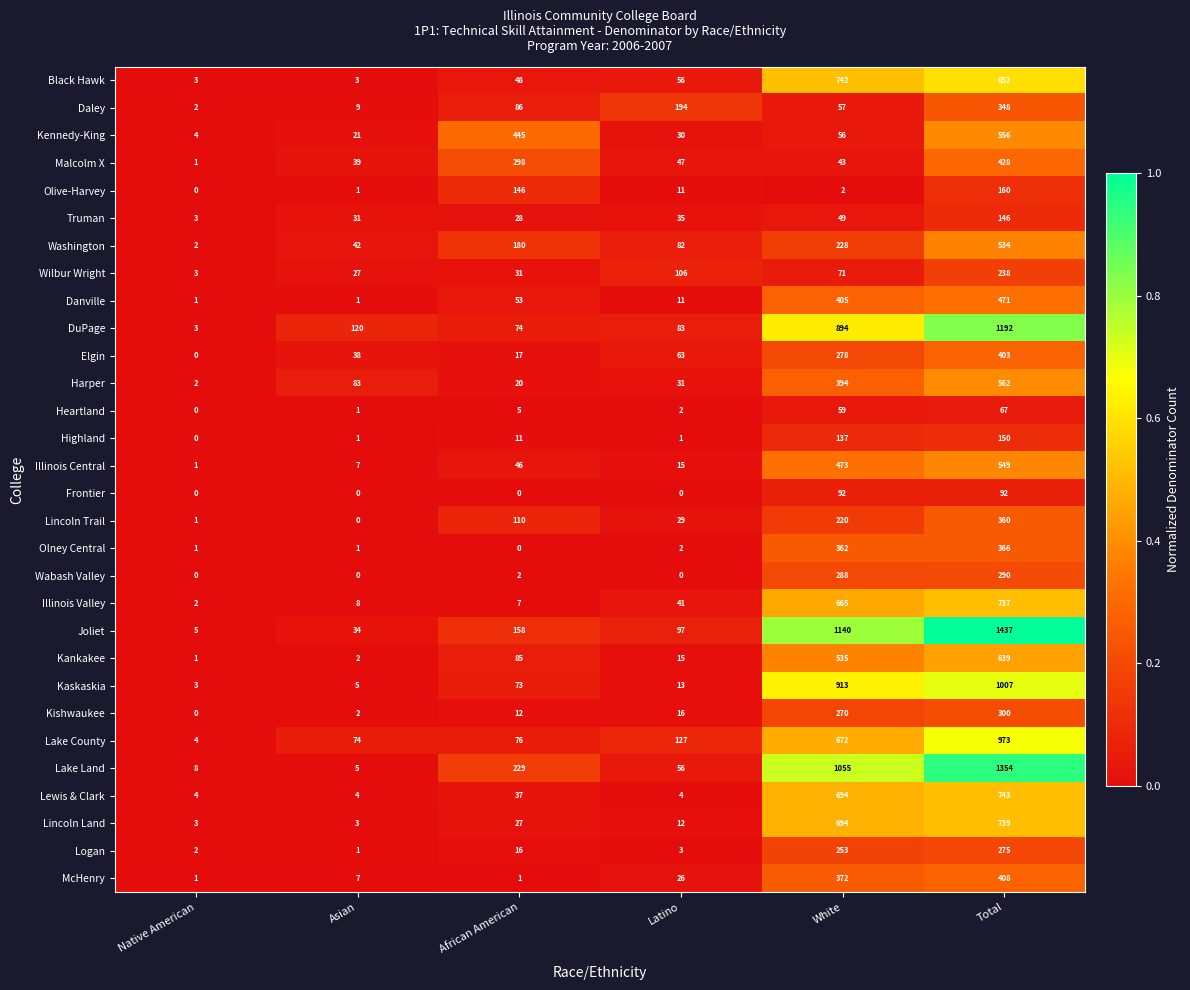

What is the total value across all series at White?

12113